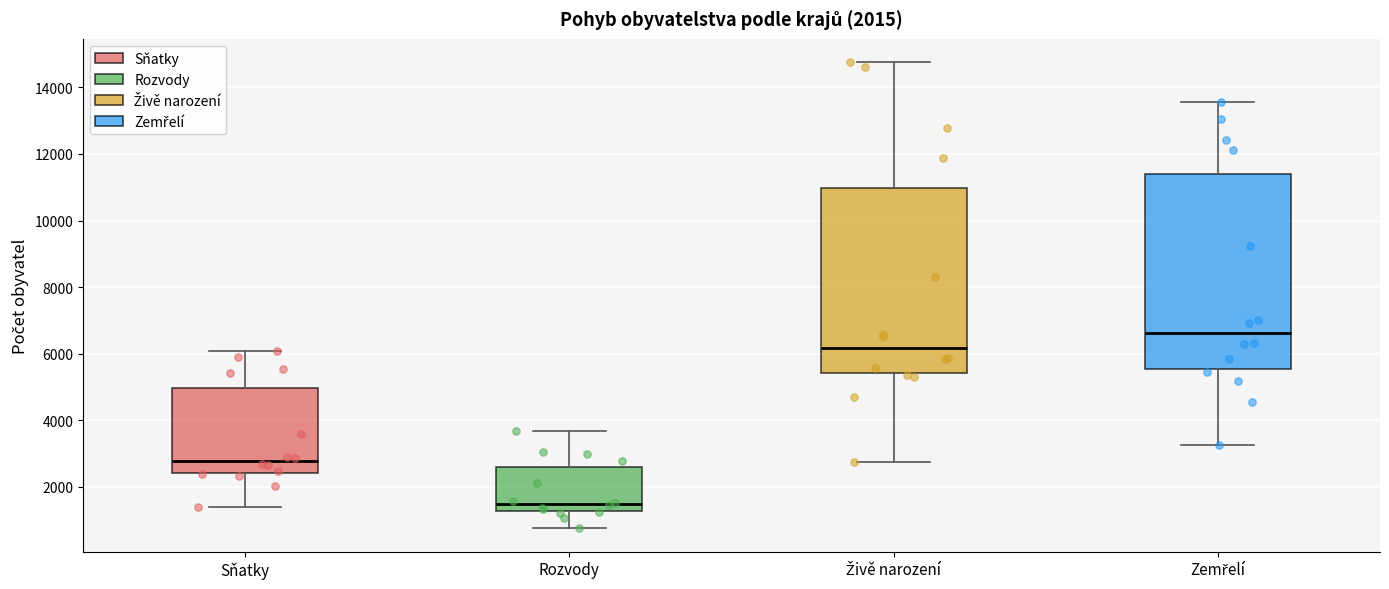

Which box is the tallest, from its lower edge to its upper edge?

Zemřelí